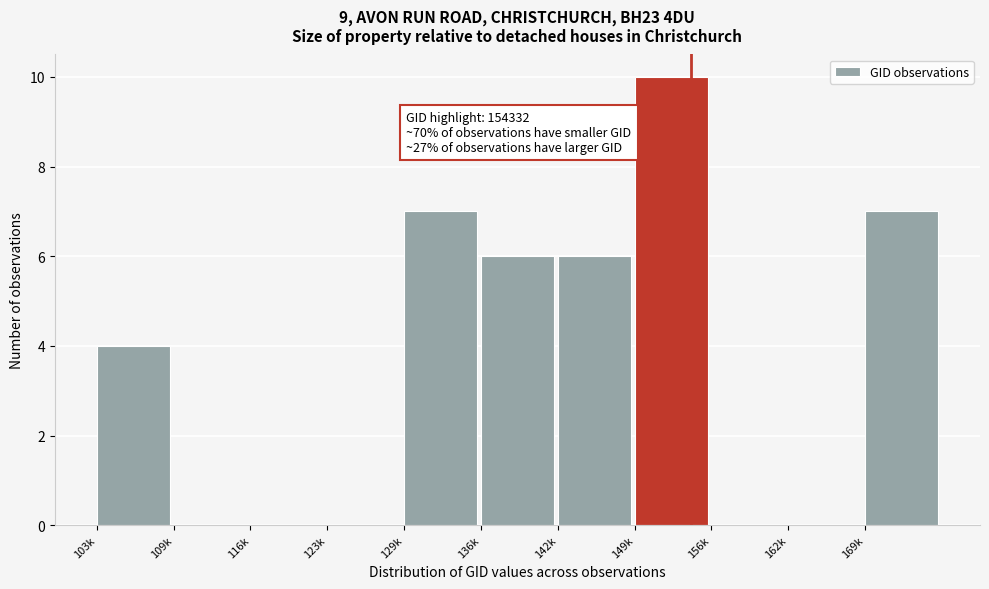

Reading right to left, extract all data points from this chart.

169k=7	162k=0	156k=0	149k=10	142k=6	136k=6	129k=7	123k=0	116k=0	109k=0	103k=4